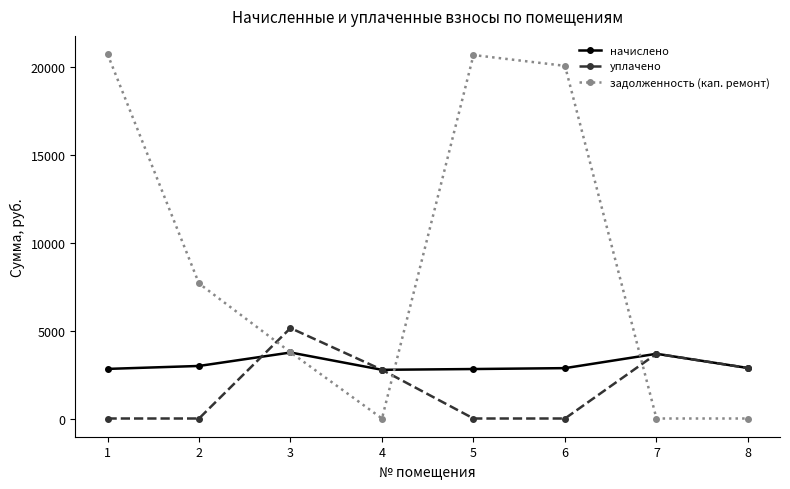

At which category does задолженность (кап. ремонт) reach its first local valley?

4